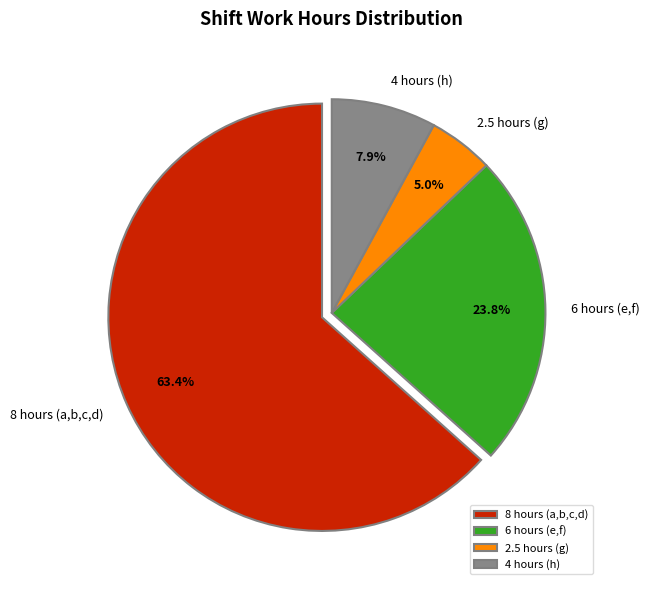

Approximately how many times larger is the value at 8 hours (a,b,c,d) compared to 4 hours (h)?

8.0